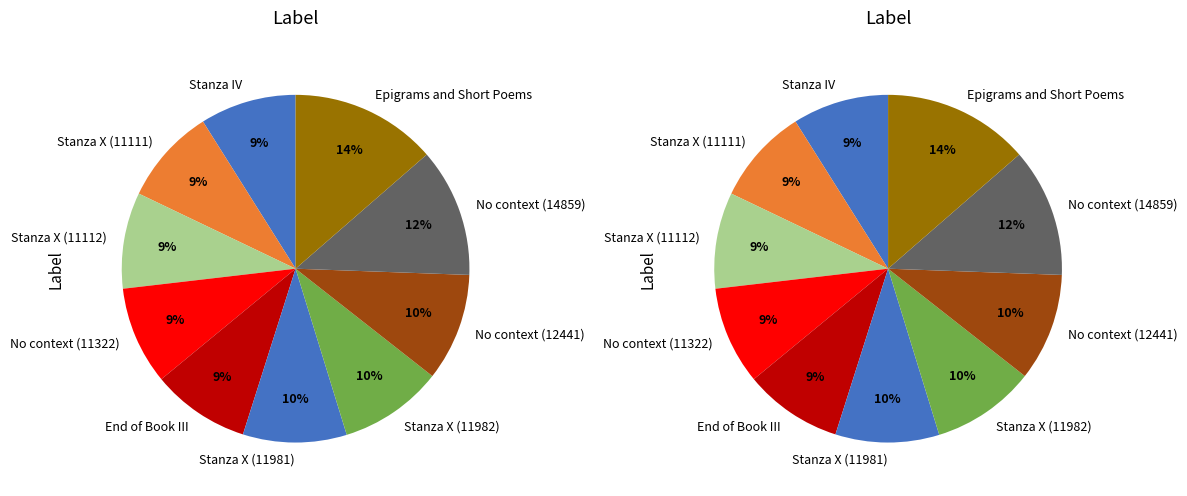

What percentage is the Stanza X (11981) slice, to the nearest percent?

10%